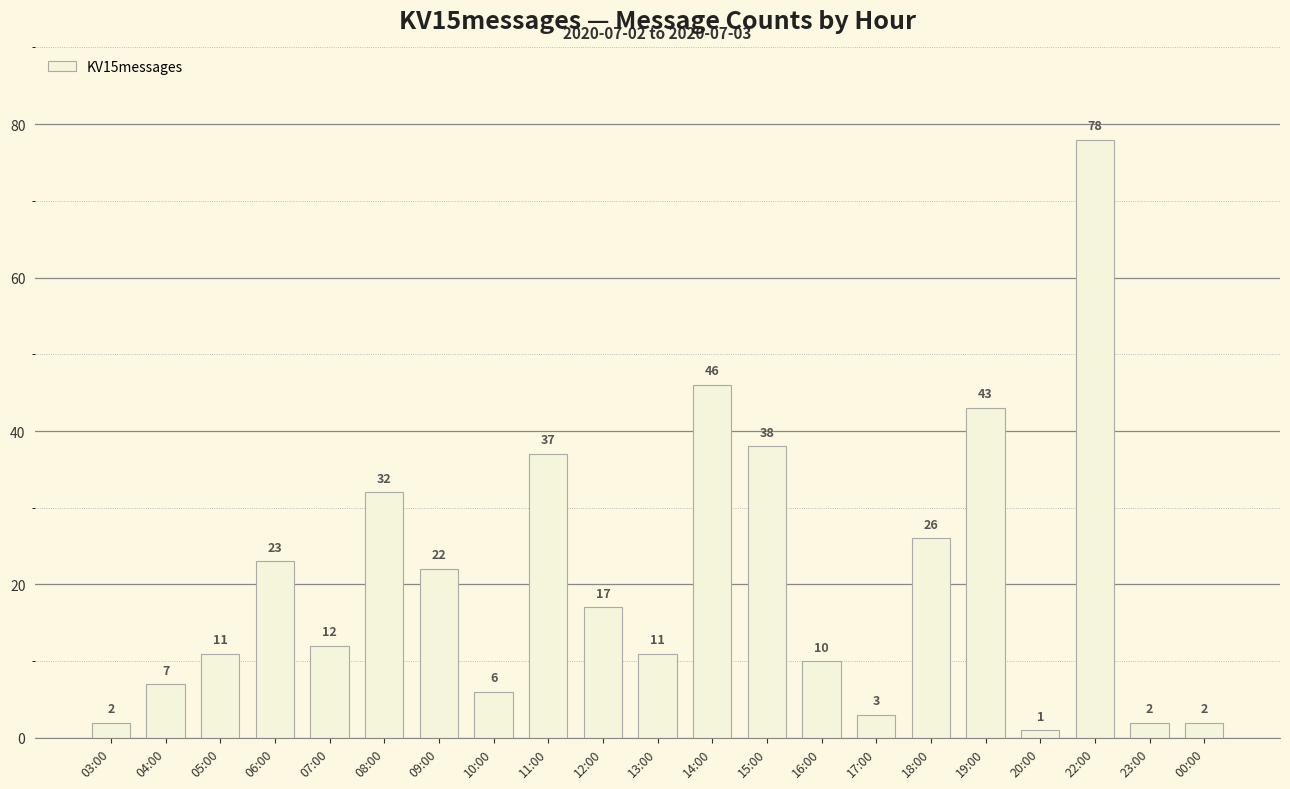

Reading left to right, list all the values displayed in this chart.

03:00=2	04:00=7	05:00=11	06:00=23	07:00=12	08:00=32	09:00=22	10:00=6	11:00=37	12:00=17	13:00=11	14:00=46	15:00=38	16:00=10	17:00=3	18:00=26	19:00=43	20:00=1	22:00=78	23:00=2	00:00=2